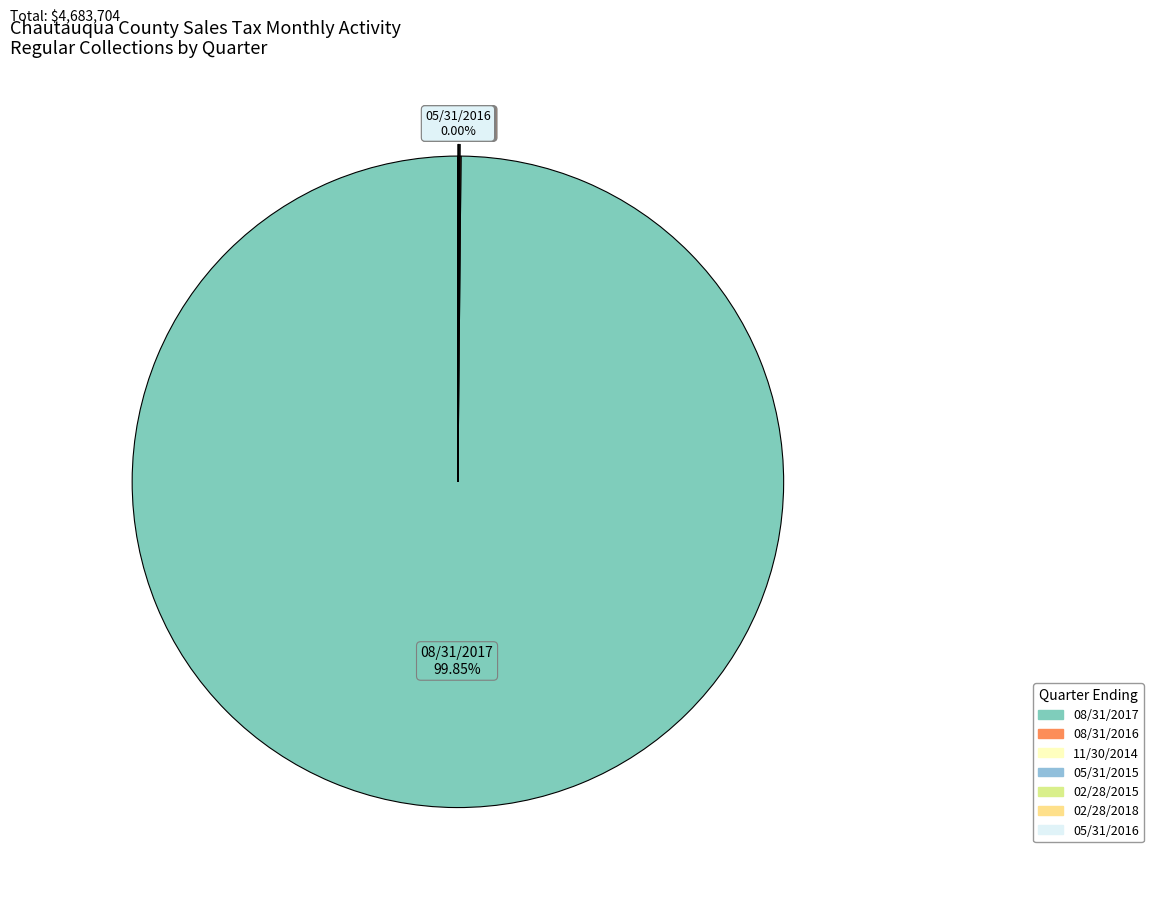

What is the largest slice in the pie chart?

08/31/2017